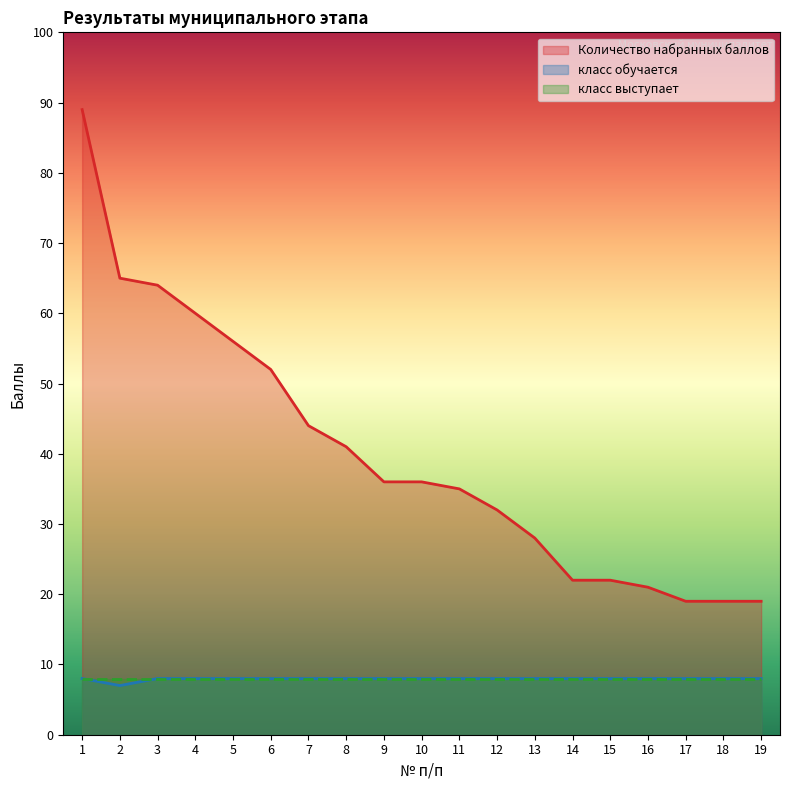

What is the difference between the highest and lowest values at 10?

28